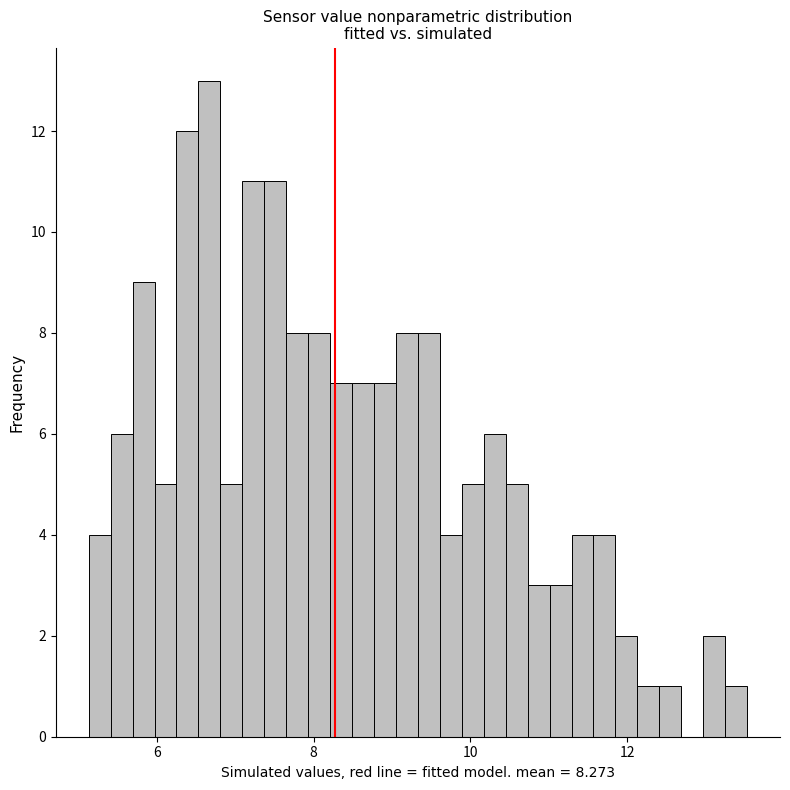

Read against the x-axis, roughly where is the centre of the tallest bar?

6.6